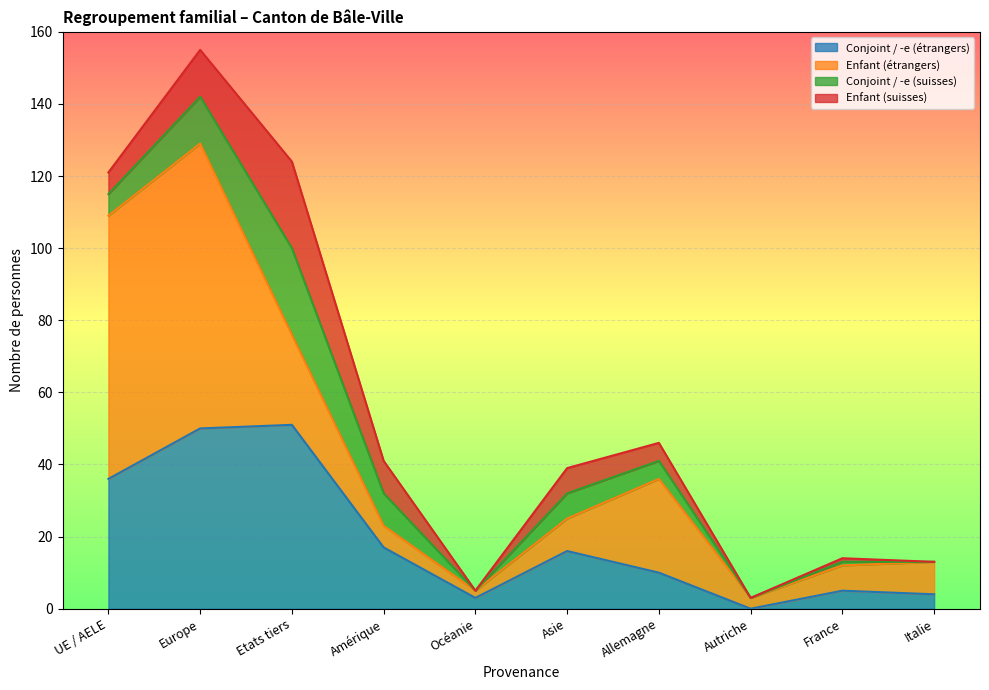

What is the difference between the second highest and second lowest values in the Enfant (suisses) series?

13